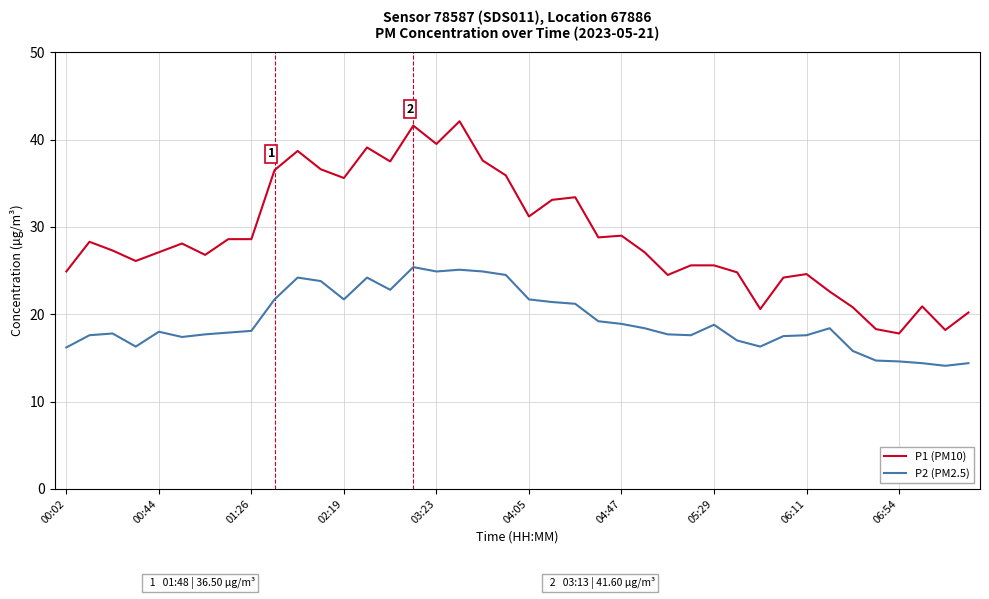

True or false: P2 (PM2.5) and P1 (PM10) intersect in this chart.

False